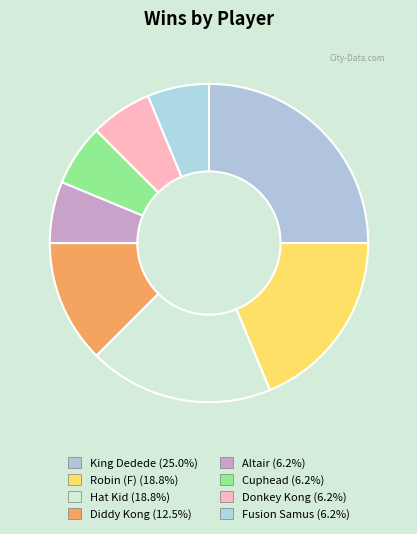

Combined, what portion of the pie is Donkey Kong and King Dedede?

31.2%